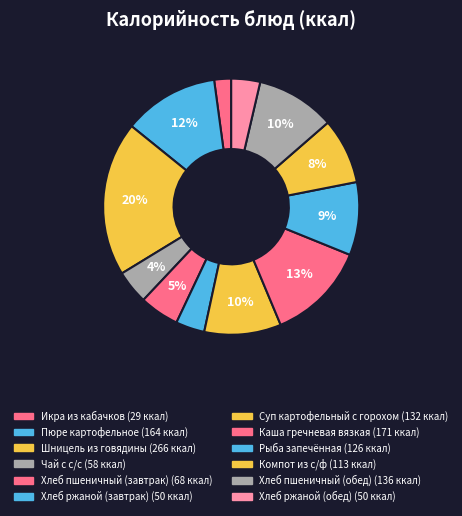

To the nearest percent, what portion does Рыба запечённая represent?

9%